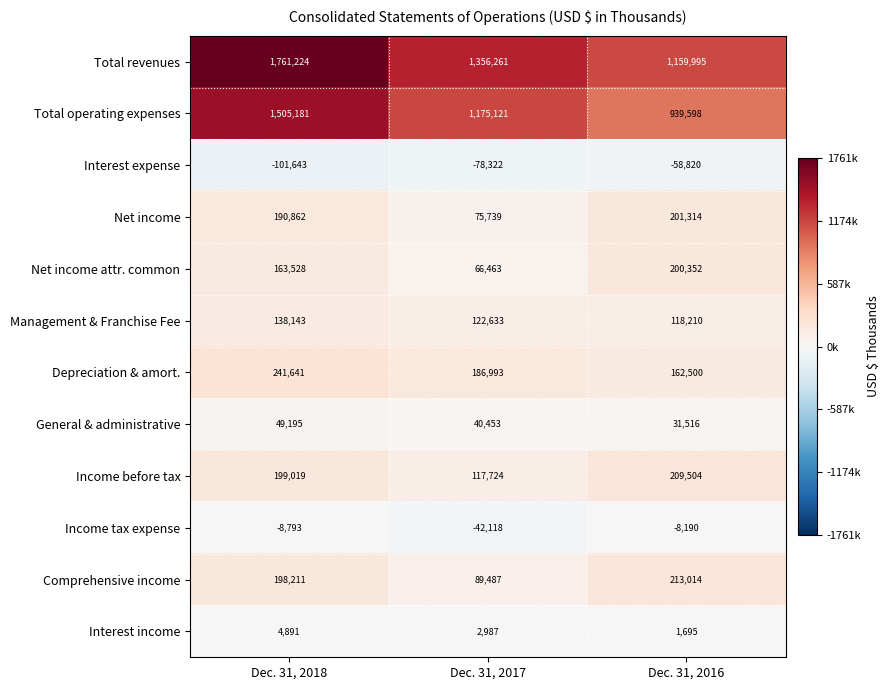

Where is Income tax expense nearest to the value -25154?

Dec. 31, 2018